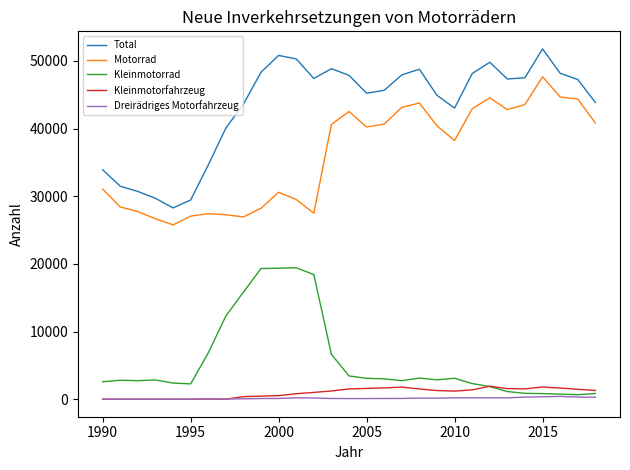

Which series has the largest range (max minus min)?

Total